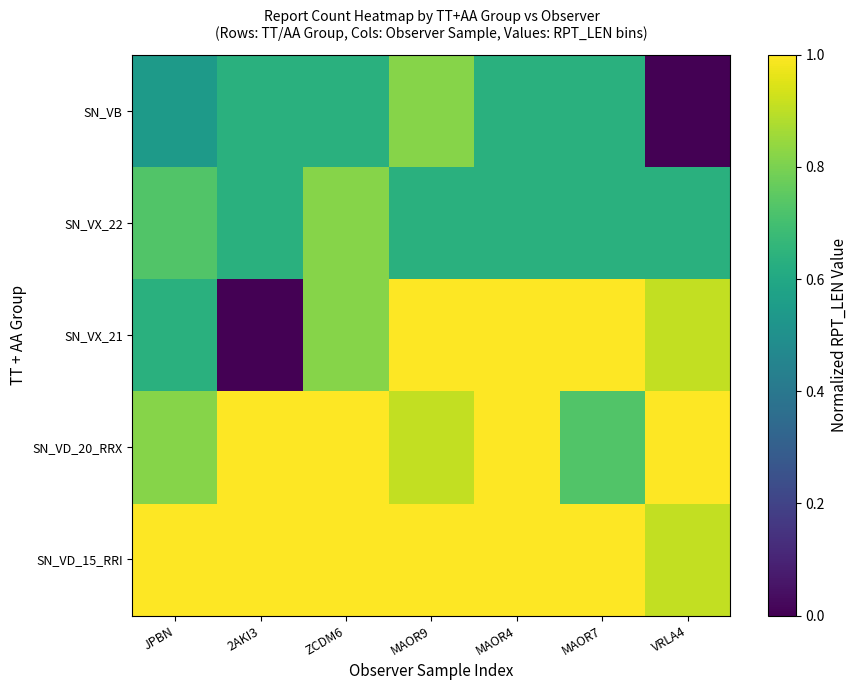

What is the total value across all series at VRLA4?

3.5